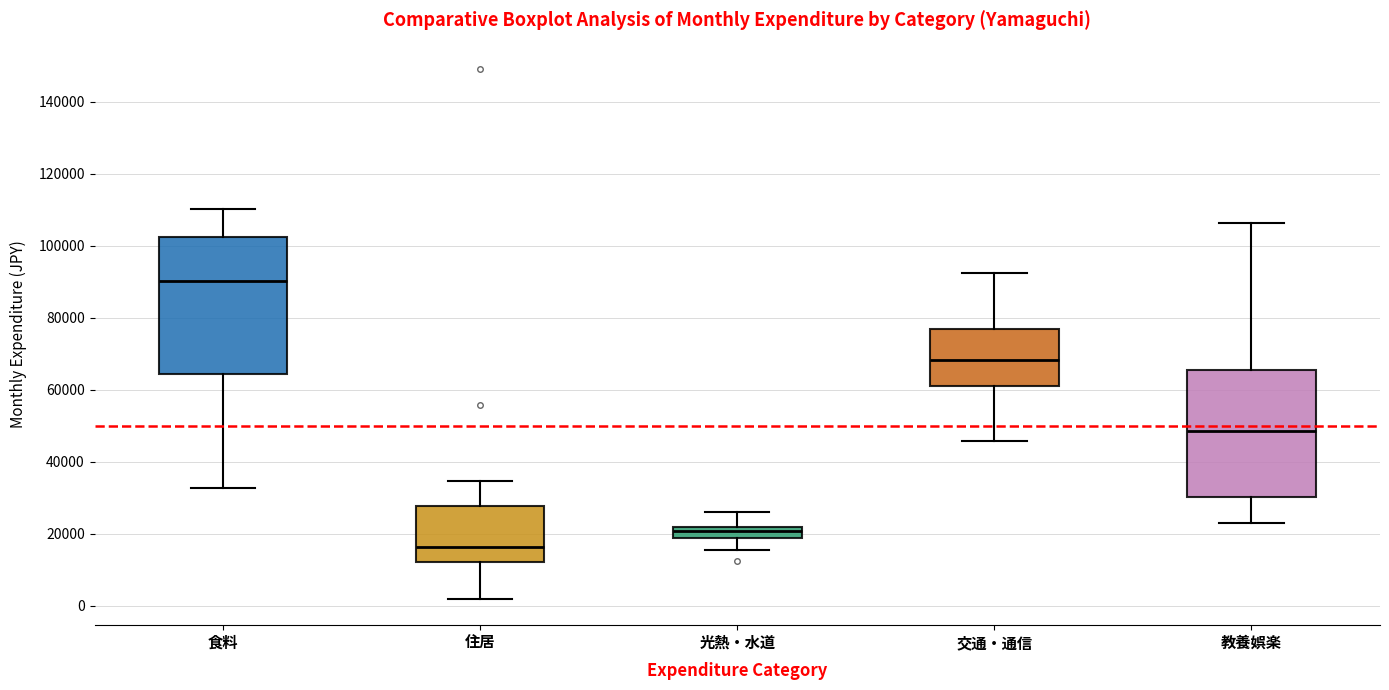

Which box's median line is the lowest?

住居